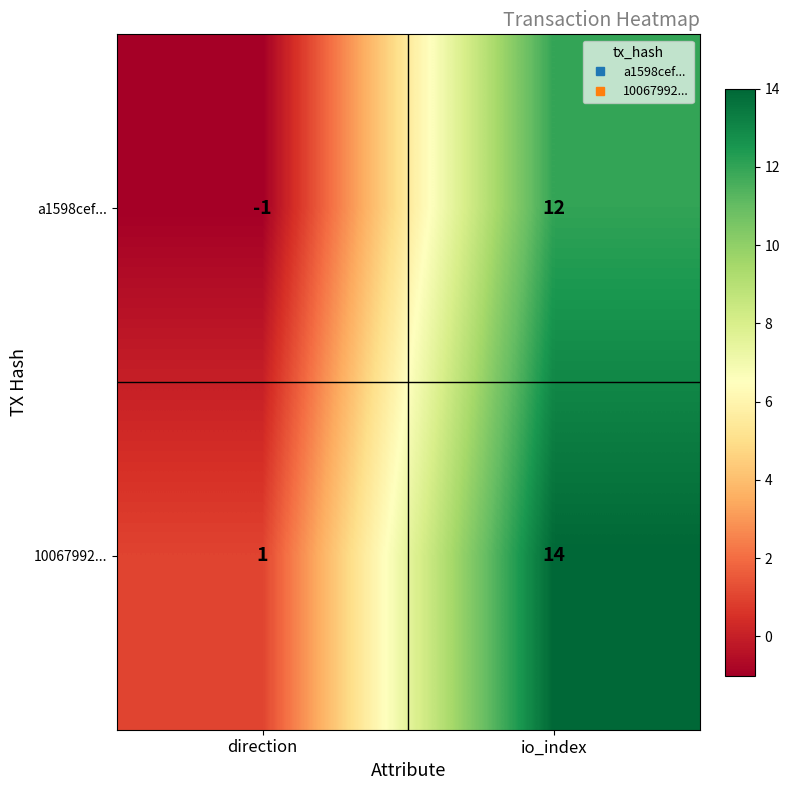

Where is a1598cef... nearest to the value 5?

direction